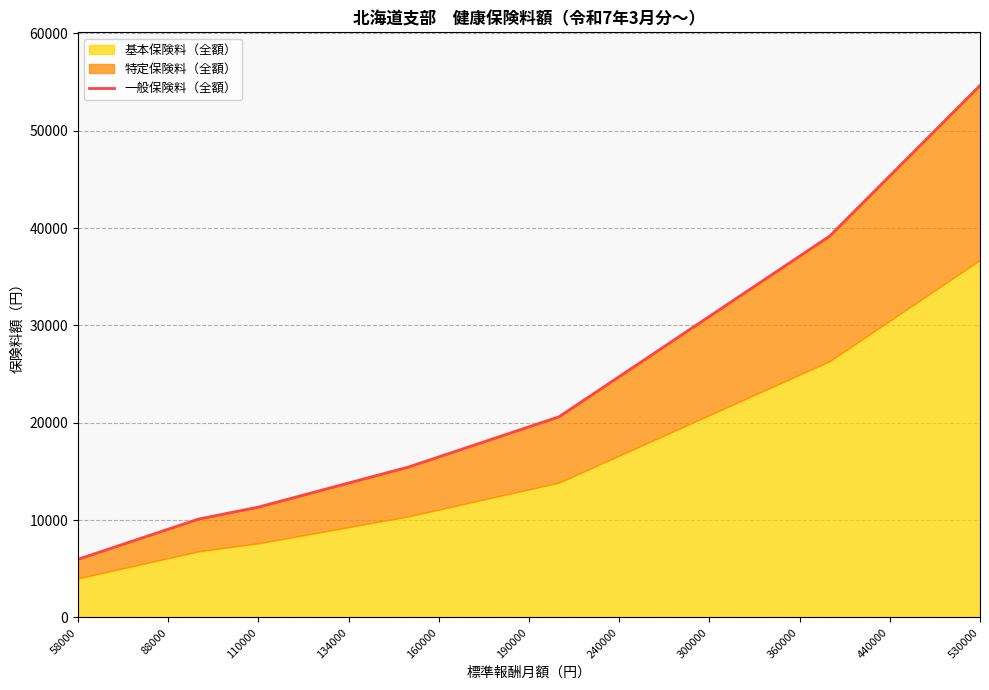

Is it true that the value at 26 is 42271.0?

True